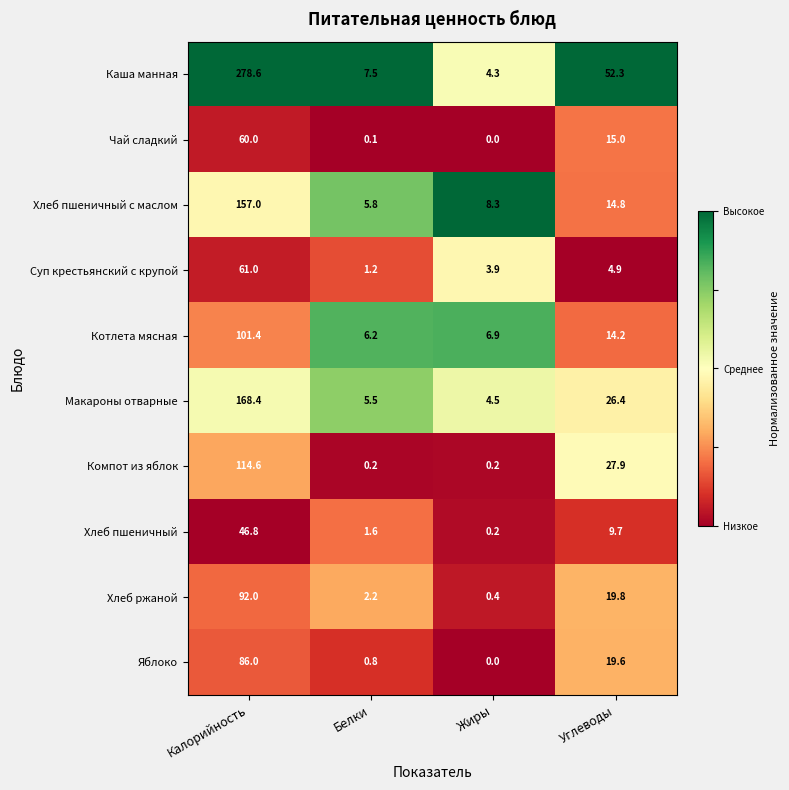

At Углеводы, list the series in order from smallest to largest.

Суп крестьянский с крупой, Хлеб пшеничный, Котлета мясная, Хлеб пшеничный с маслом, Чай сладкий, Яблоко, Хлеб ржаной, Макароны отварные, Компот из яблок, Каша манная